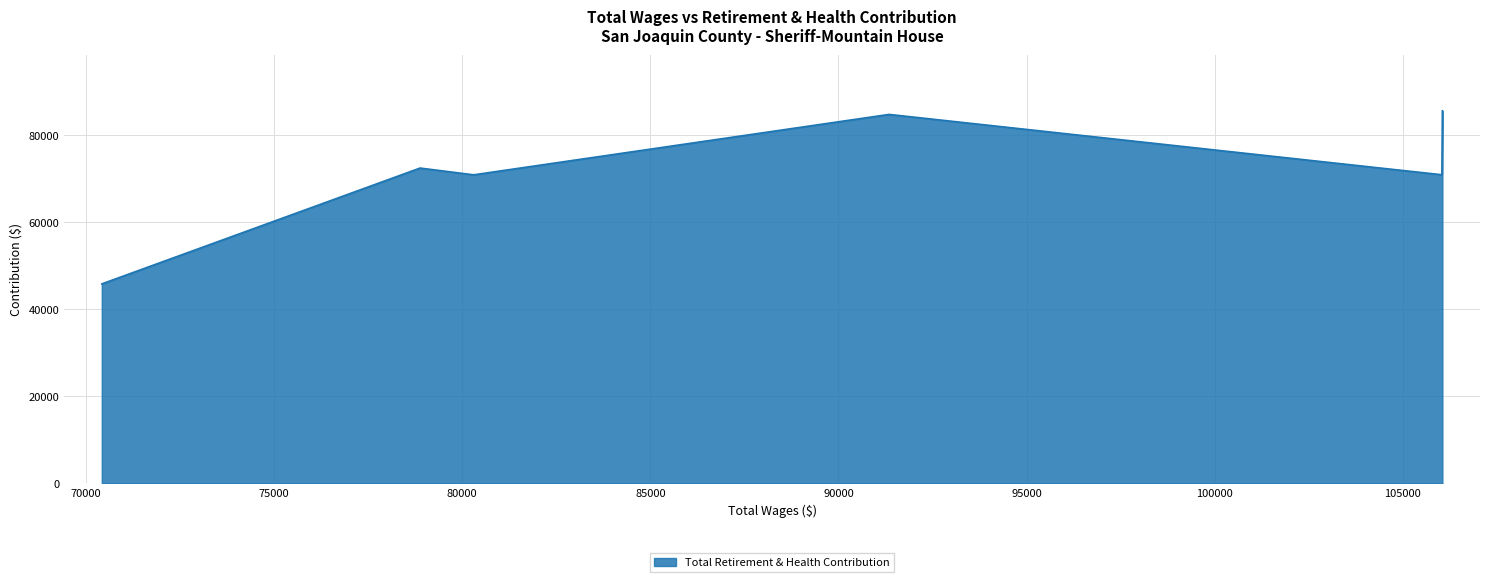

True or false: there are more than 0 points higher than both neighbors.

True